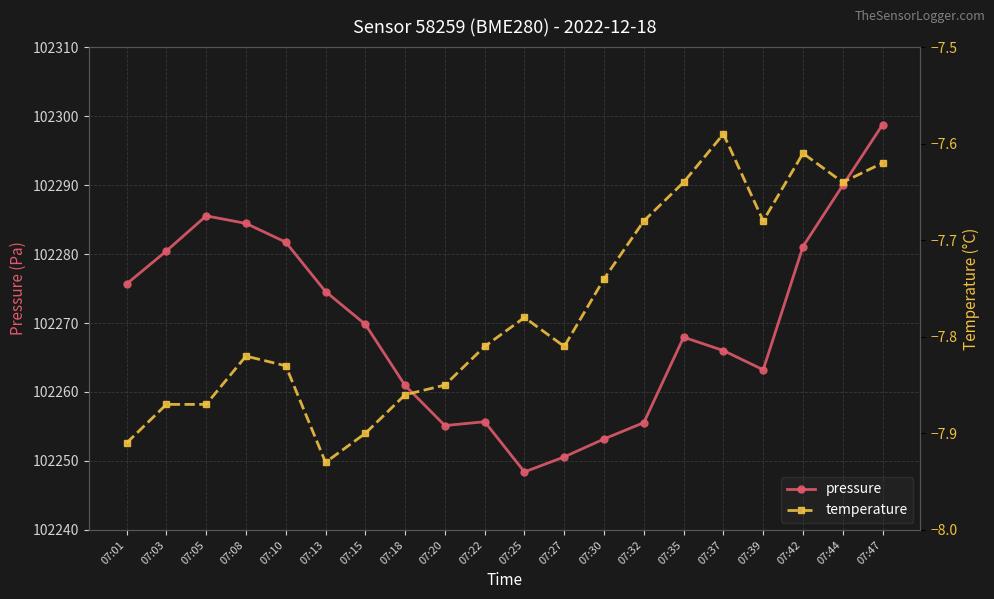

True or false: pressure has more than 1 interior local peaks.

True